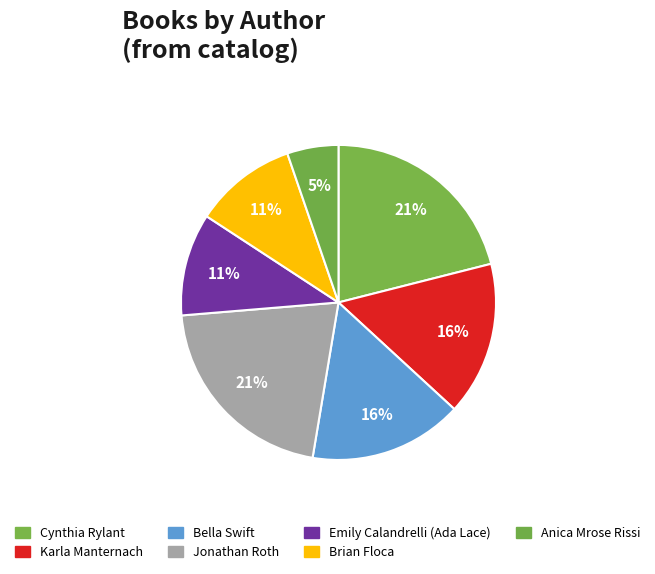

Which category has the biggest portion of the pie?

Cynthia Rylant